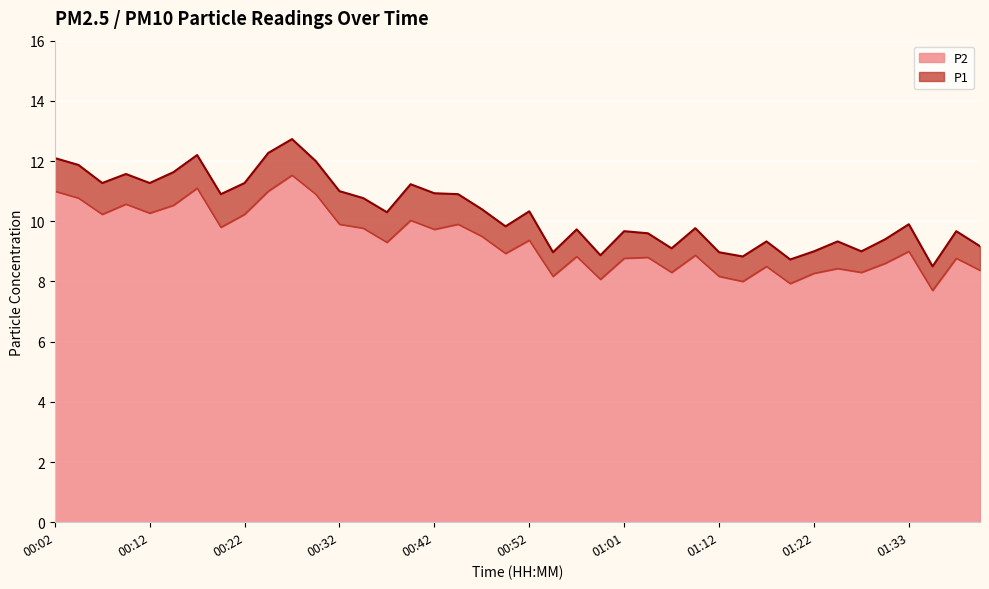

At how many categories does at least one series exceed 12?

4